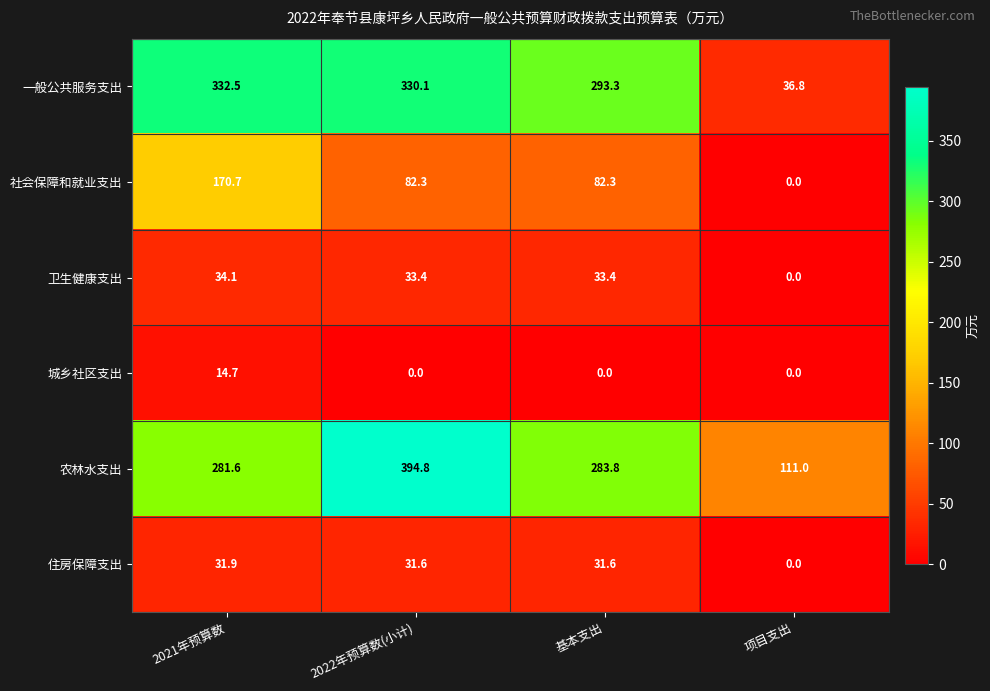

What is the spread (max minus min) of values at 2022年预算数(小计)?

394.8